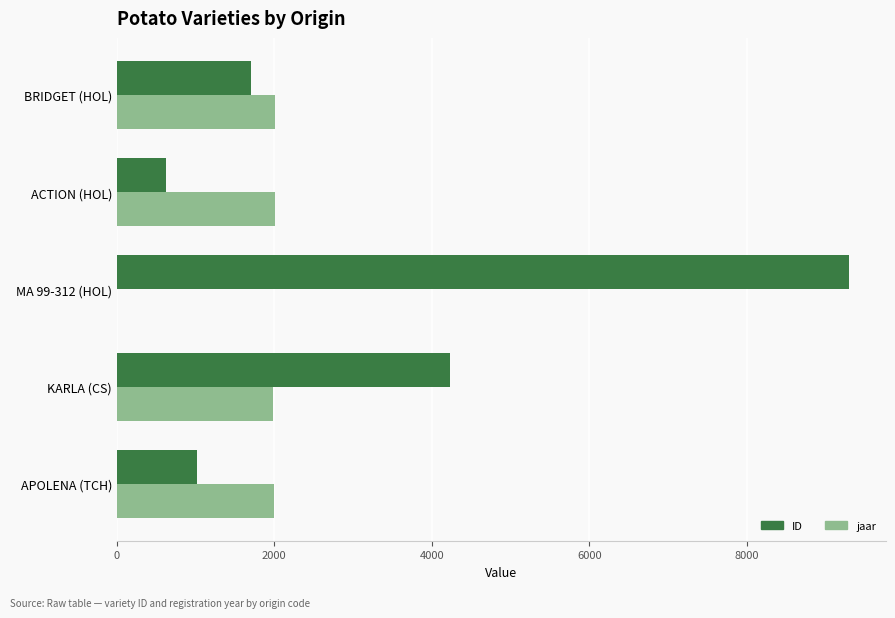

Between APOLENA (TCH) and MA 99-312 (HOL), which series saw the biggest shift?

ID